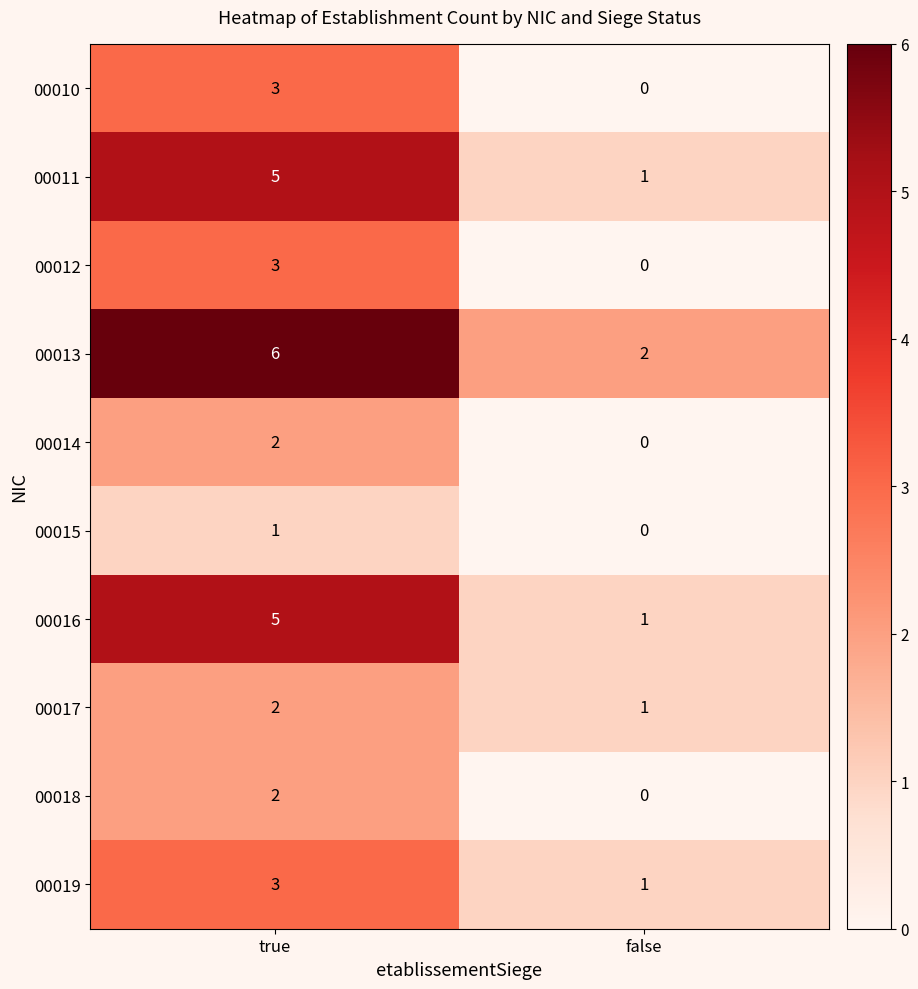

What is the greatest value displayed?

6